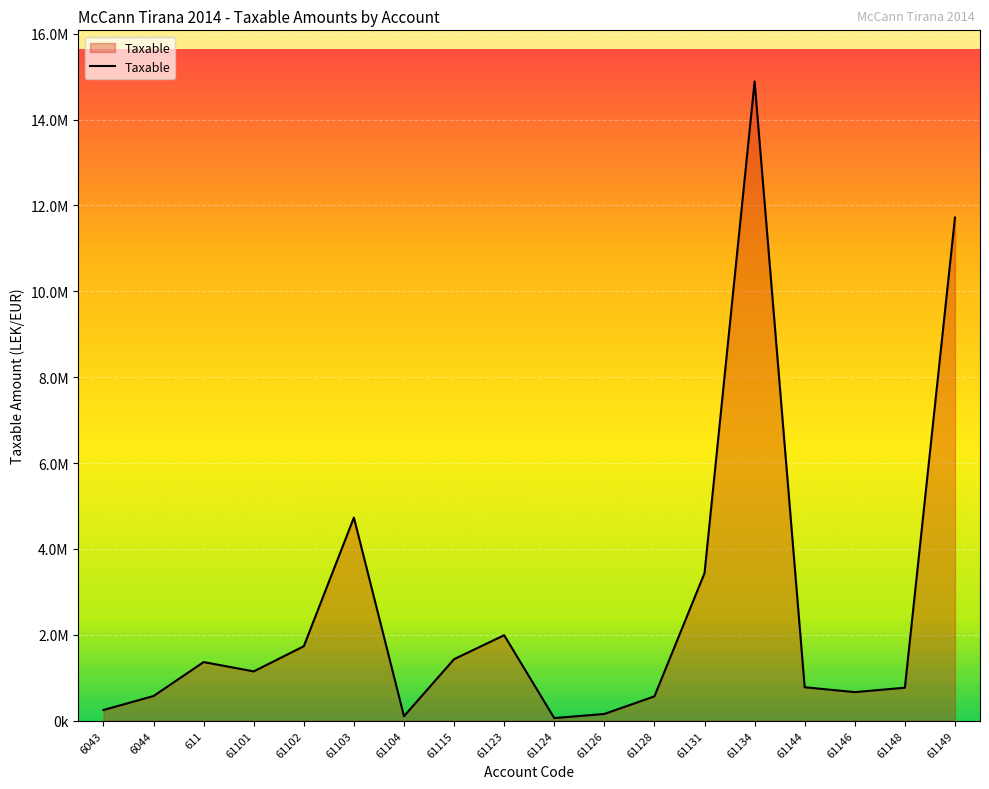

What is the change in value from 61146 to 61149?

+11051791.2